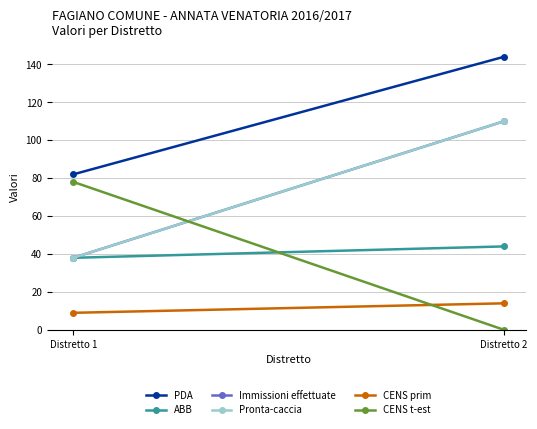

Count the Pronta-caccia values in the range 38 to 110.

2